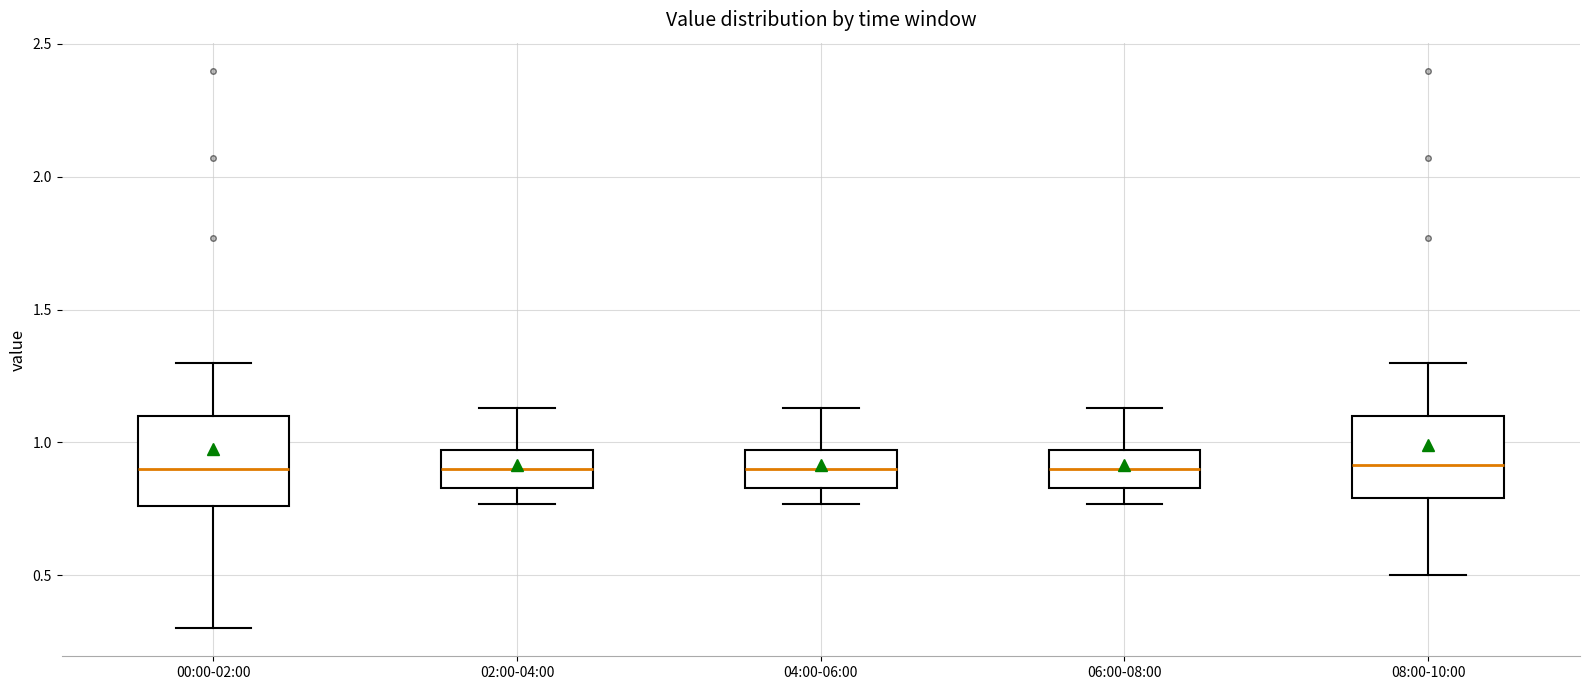

Reading left to right, transcribe this box plot: for each box, give where its median line is, the range the box spans, and where its two whiskers end, as read against the y-axis. The values are not printed on the chart, so give them approximately, as read against the axis.

00:00-02:00: median 0.90, box 0.75 to 1.10, whiskers 0.30 to 1.30
02:00-04:00: median 0.90, box 0.85 to 0.95, whiskers 0.75 to 1.15
04:00-06:00: median 0.90, box 0.85 to 0.95, whiskers 0.75 to 1.15
06:00-08:00: median 0.90, box 0.85 to 0.95, whiskers 0.75 to 1.15
08:00-10:00: median 0.90, box 0.80 to 1.10, whiskers 0.50 to 1.30